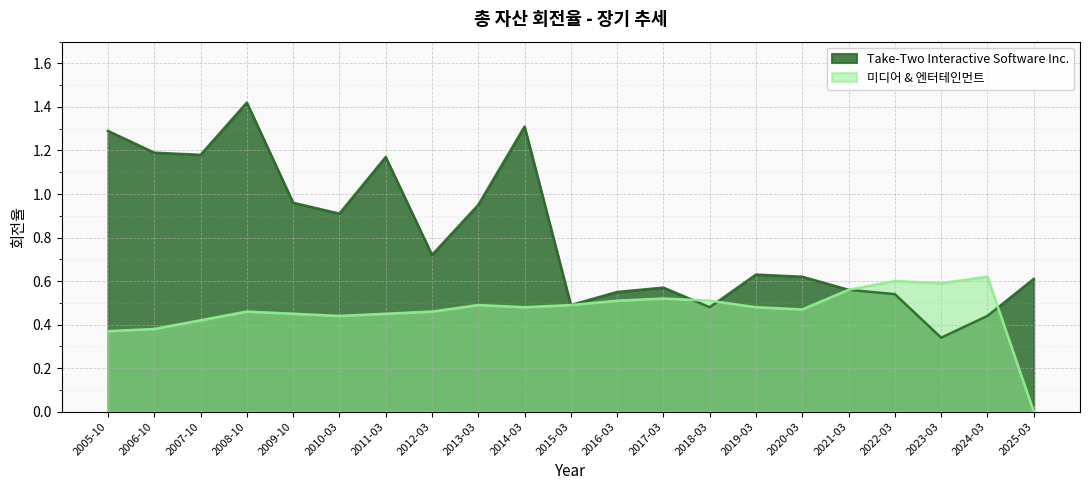

Between which two adjacent categories do 미디어 & 엔터테인먼트 and Take-Two Interactive Software Inc. first intersect?

2017-03 and 2018-03